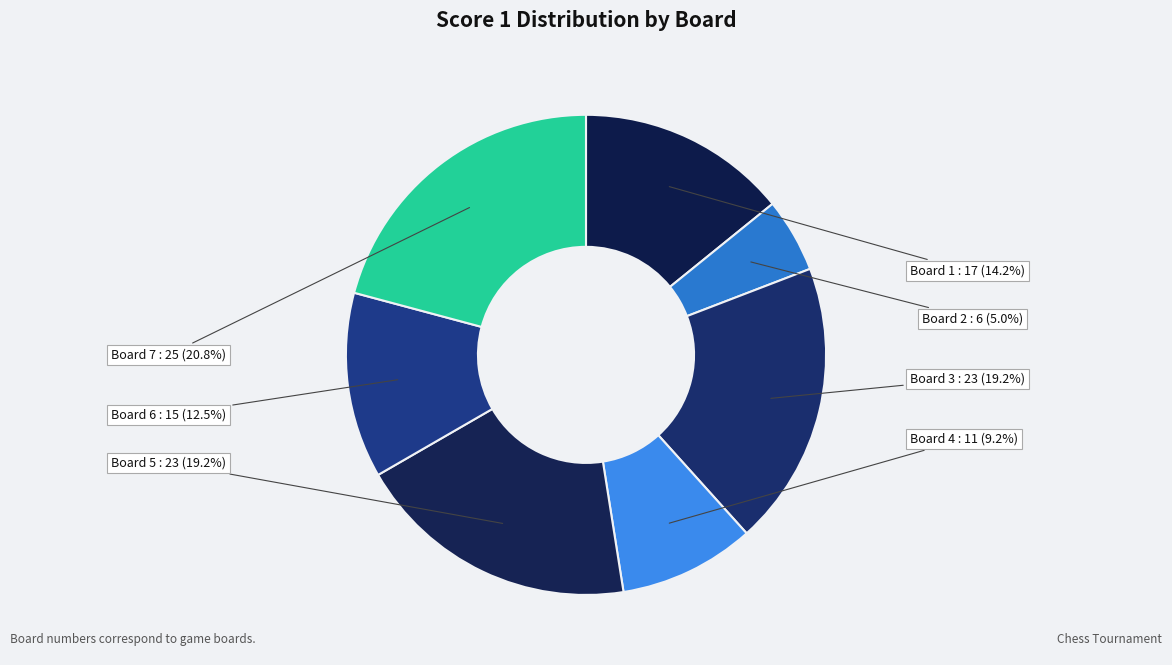

Which slice is the smallest?

Board 2